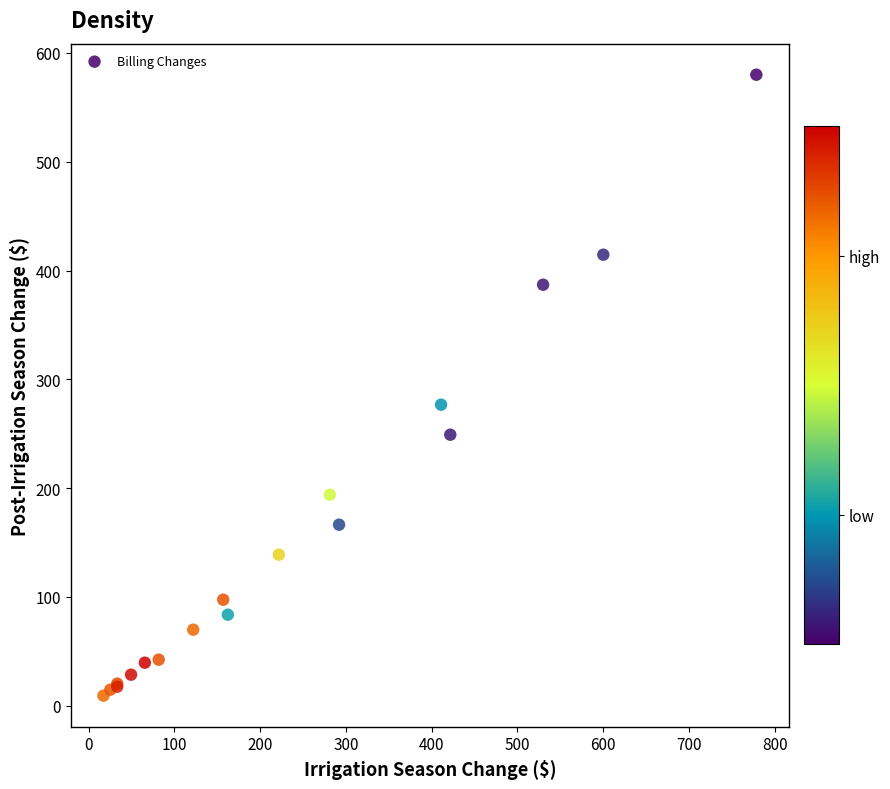

What Y value in the scatter plot is closest to 294?

276.7